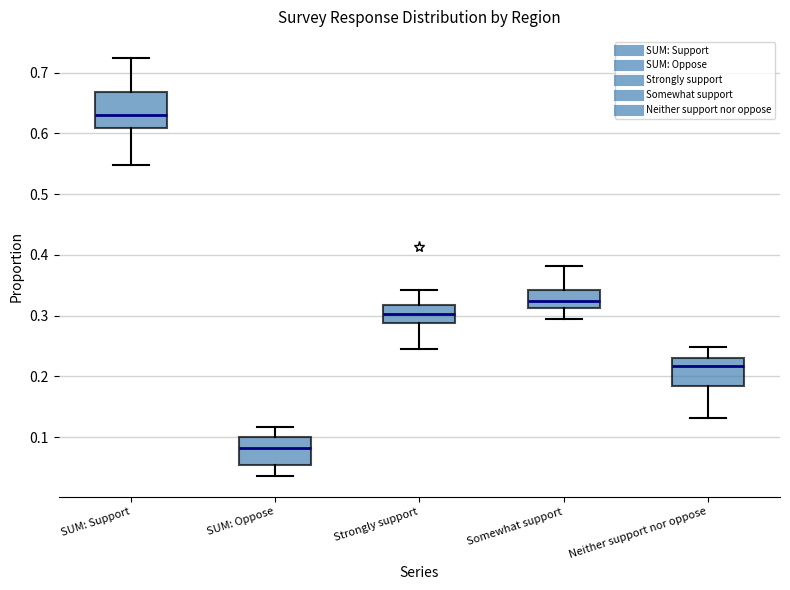

Reading left to right, read every box against the y-axis: the position of its median line, the range the box covers, and the ends of its whiskers. The values are not printed on the chart, so give them approximately, as read against the axis.

SUM: Support: median 0.63, box 0.61 to 0.67, whiskers 0.55 to 0.72
SUM: Oppose: median 0.08, box 0.05 to 0.10, whiskers 0.04 to 0.12
Strongly support: median 0.30, box 0.29 to 0.32, whiskers 0.25 to 0.34
Somewhat support: median 0.32, box 0.31 to 0.34, whiskers 0.29 to 0.38
Neither support nor oppose: median 0.22, box 0.18 to 0.23, whiskers 0.13 to 0.25